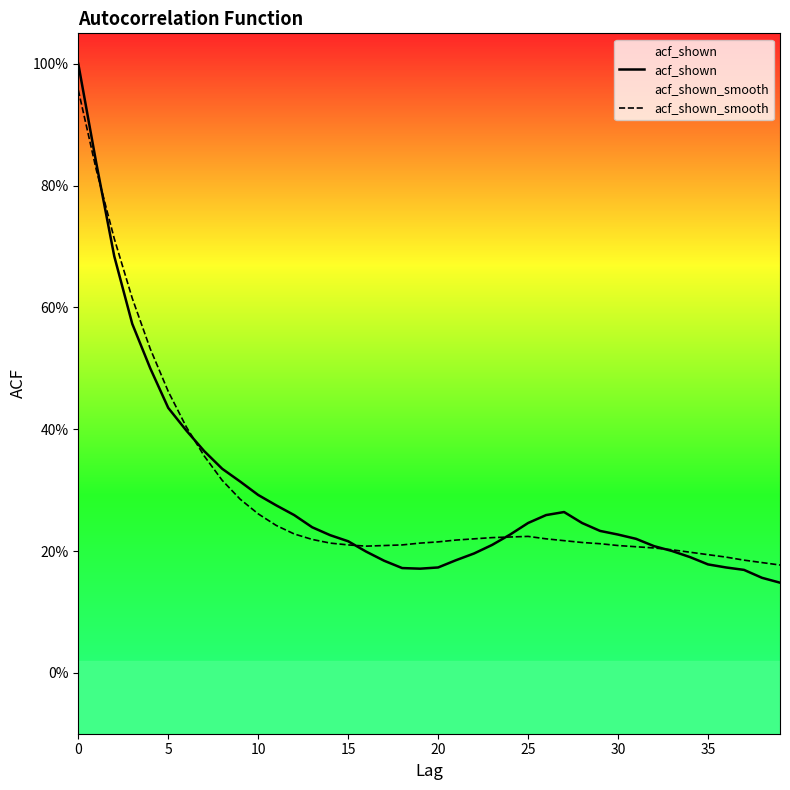

At which category does the chart reach its minimum across all series?

39